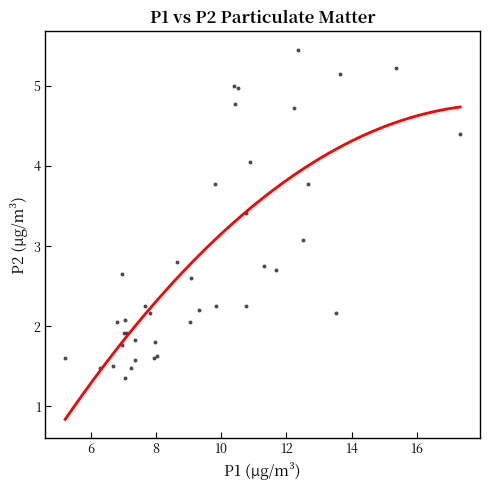

What Y value in the scatter plot is closest to 3?

3.1